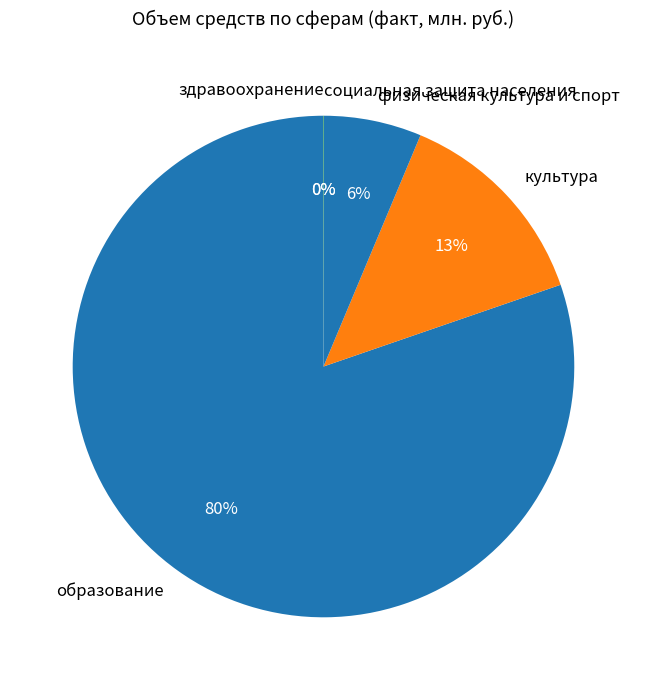

What is the change in value from физическая культура и спорт to социальная защита населения?

-106.0